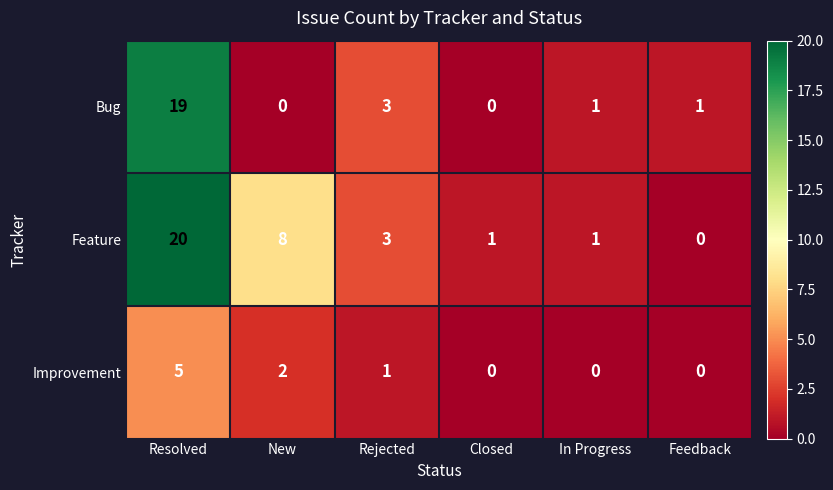

Where is Bug nearest to the value 9?

Rejected